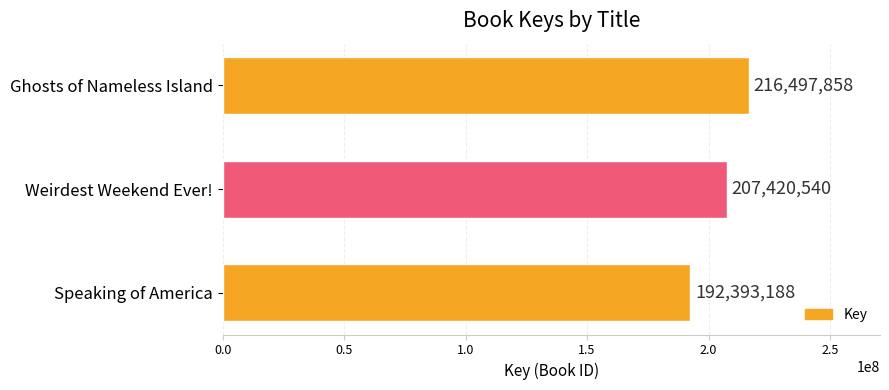

Rank the categories by value from highest to lowest.

Ghosts of Nameless Island, Weirdest Weekend Ever!, Speaking of America